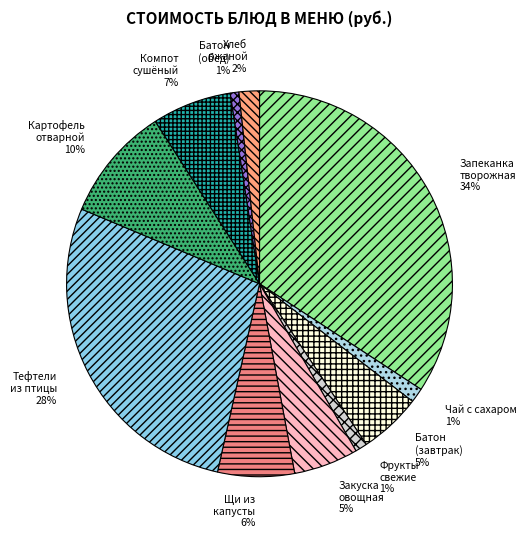

Combined, do Хлеб ржаной and Чай с сахаром account for over 50%?

No